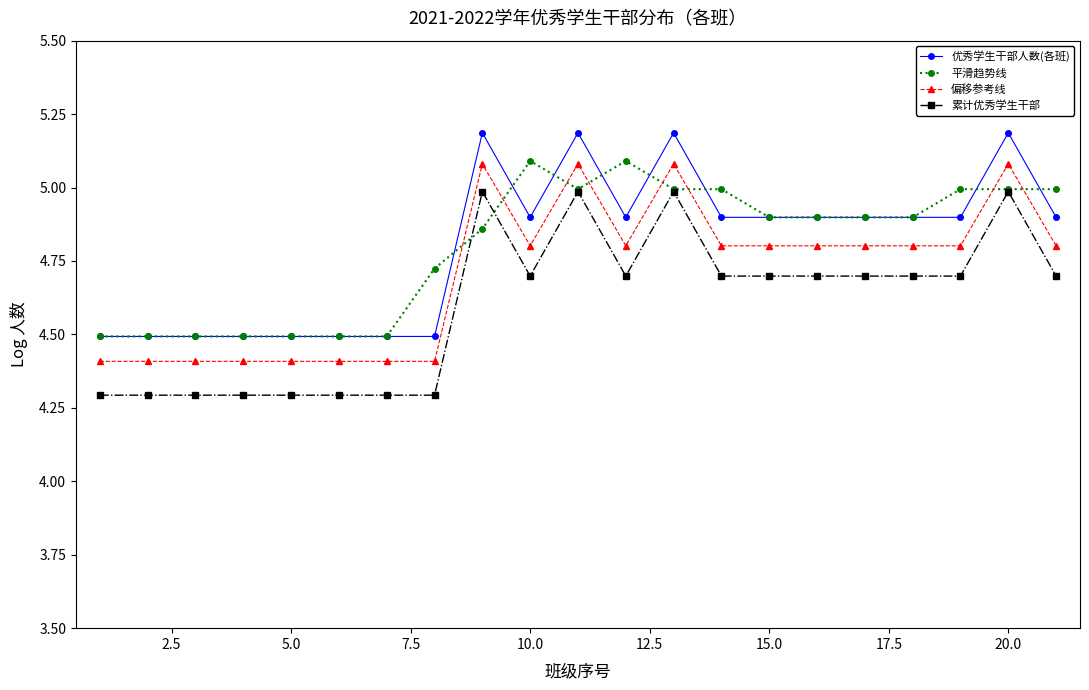

True or false: 平滑趋势线 and 偏移参考线 intersect in this chart.

True